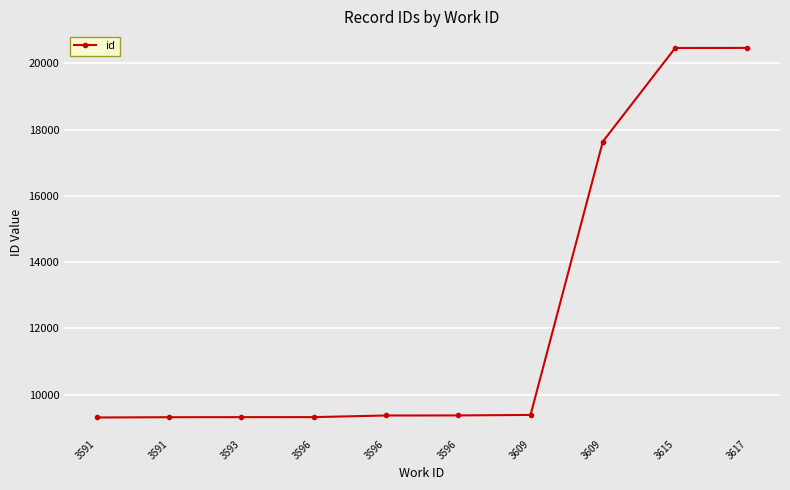

Reading left to right, transcribe all the data shown in this chart.

9311	9319	9321	9322	9371	9373	9388	17640	20465	20468